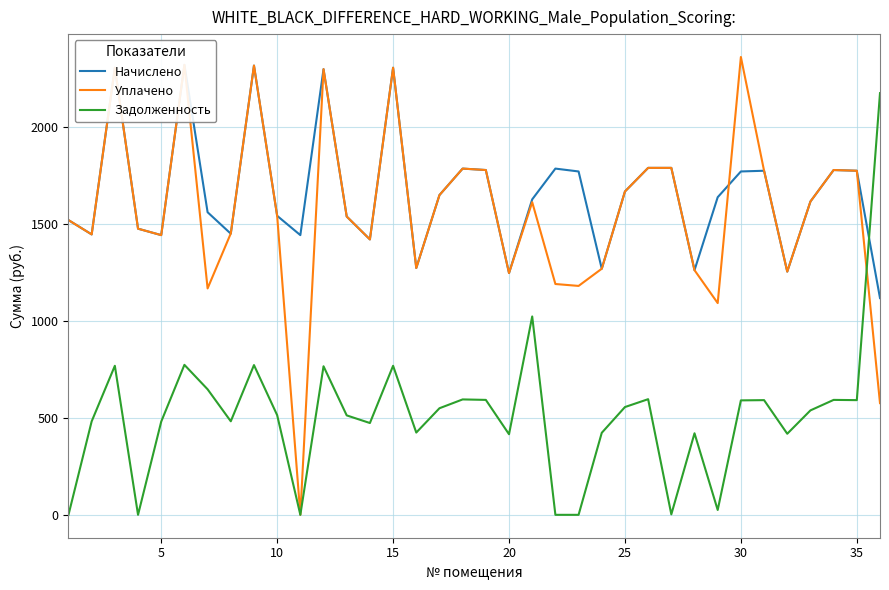

After their last crossing, which series has the higher values: Уплачено or Задолженность?

Задолженность